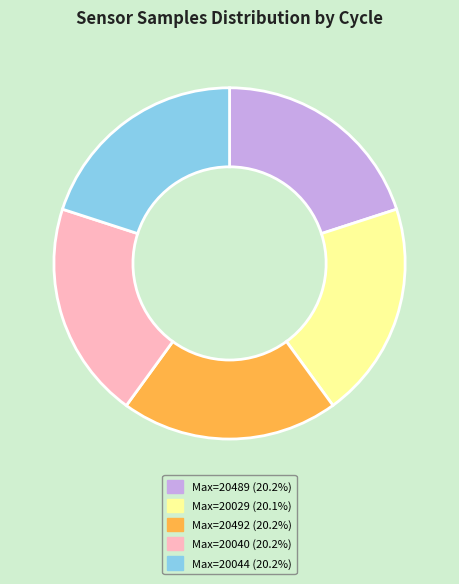

How many segments does this pie chart have?

5